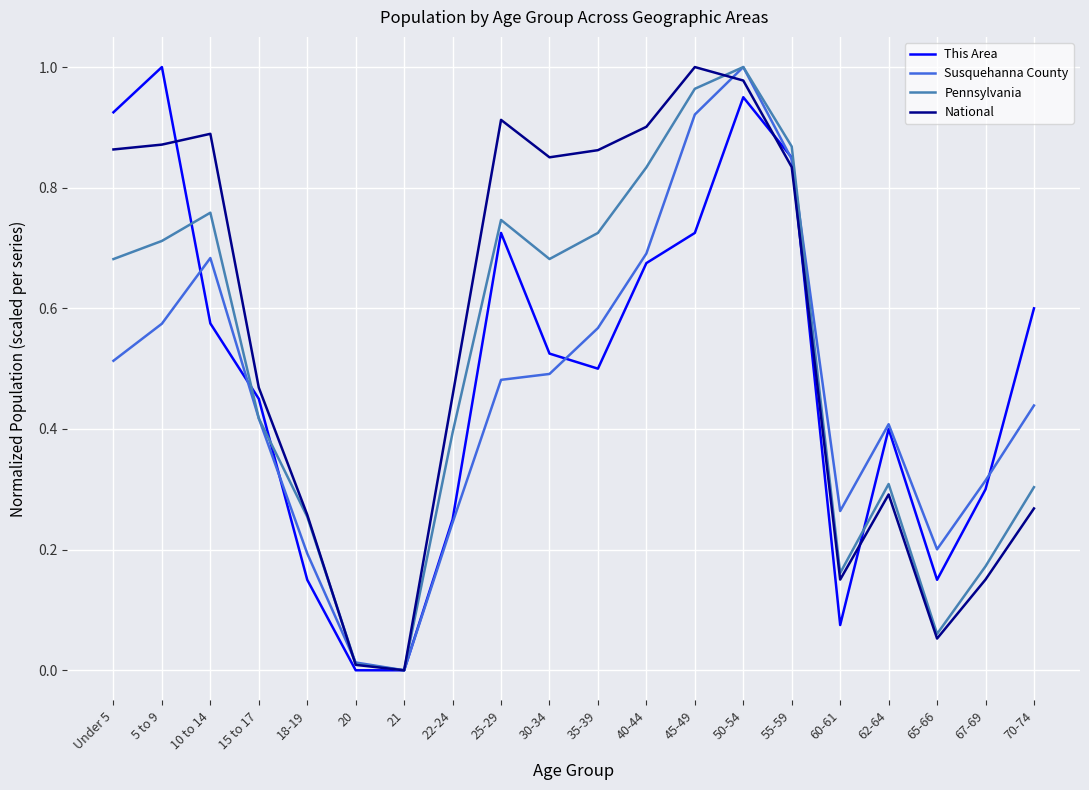

At 35-39, list the series in order from smallest to largest.

This Area, Susquehanna County, Pennsylvania, National